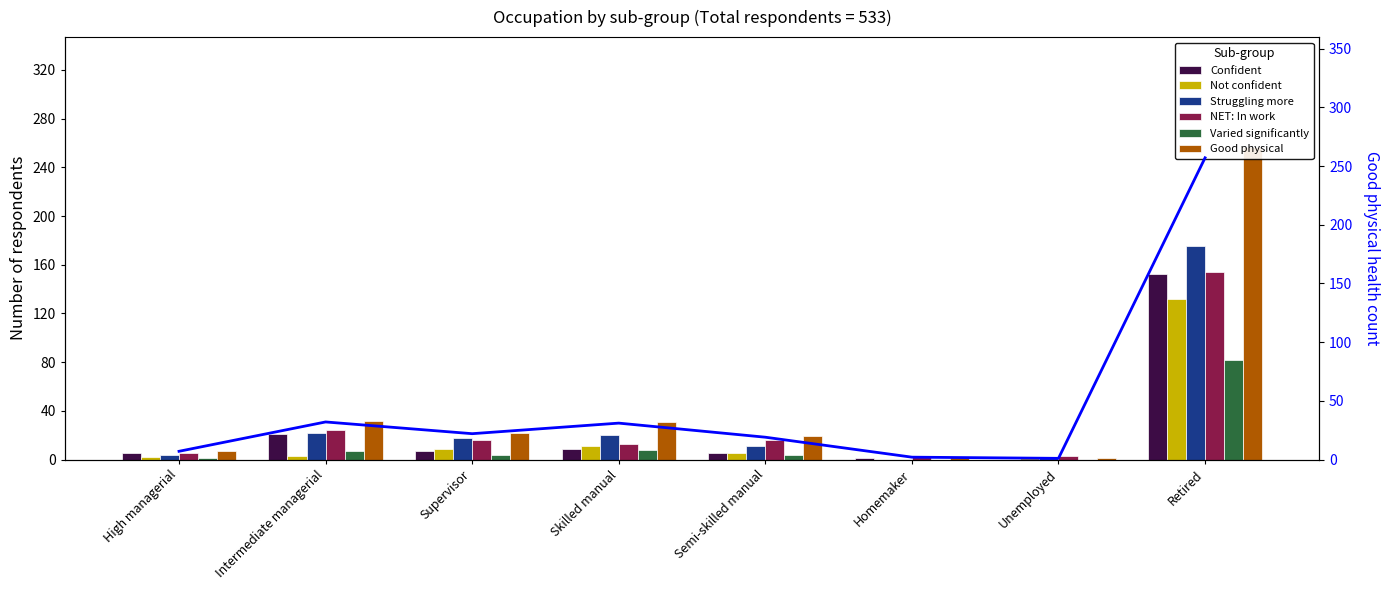

Is it true that Varied significantly equals 4 at Semi-skilled manual?

True